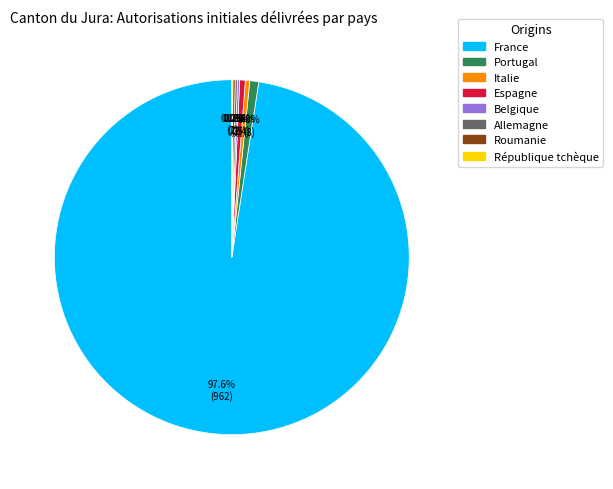

What is the largest slice in the pie chart?

France